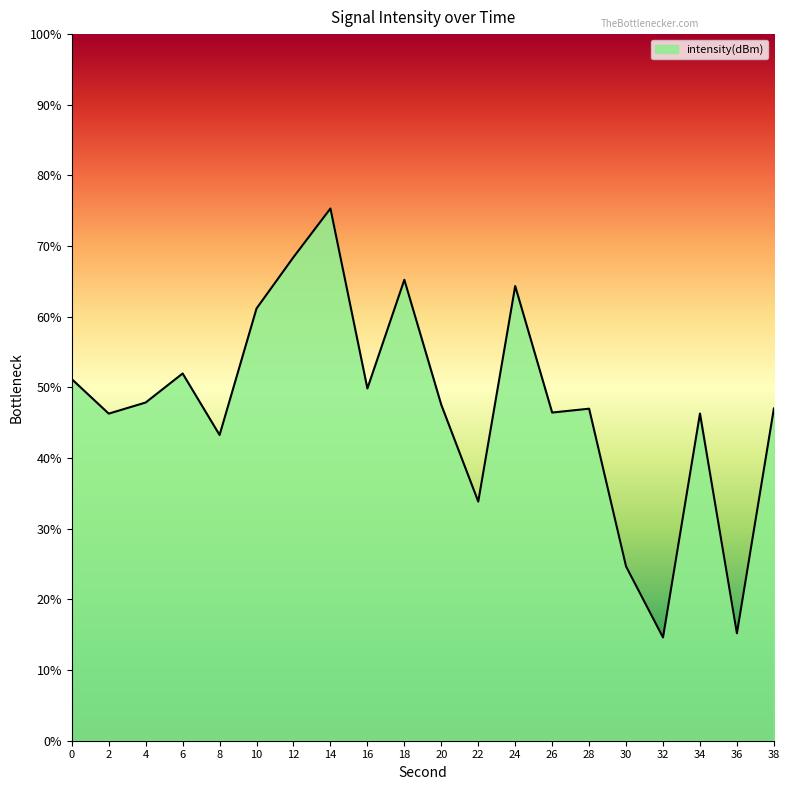

What is the difference between the maximum and minimum values?

60.7